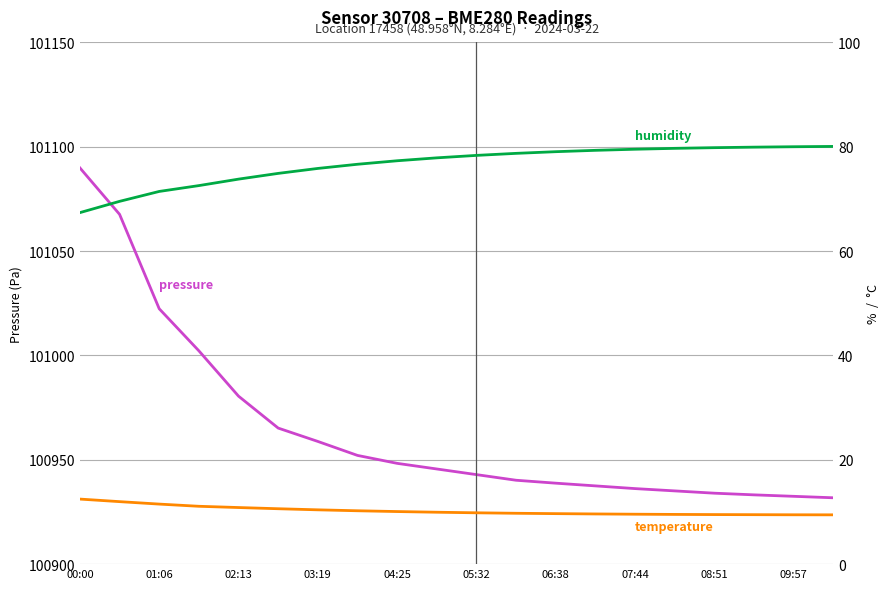

What is the greatest value displayed?

101089.9